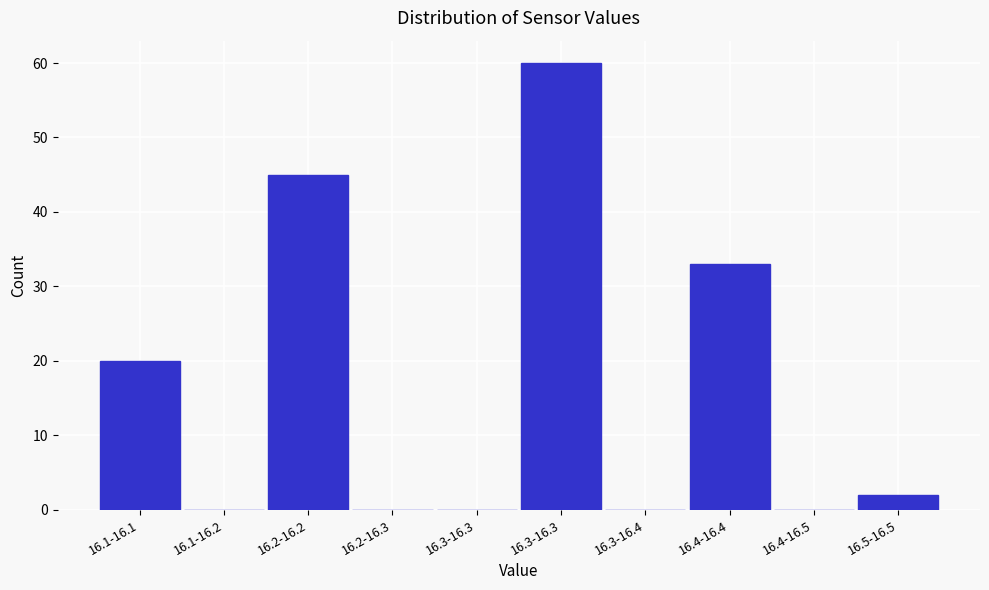

Are the bars horizontal?

No